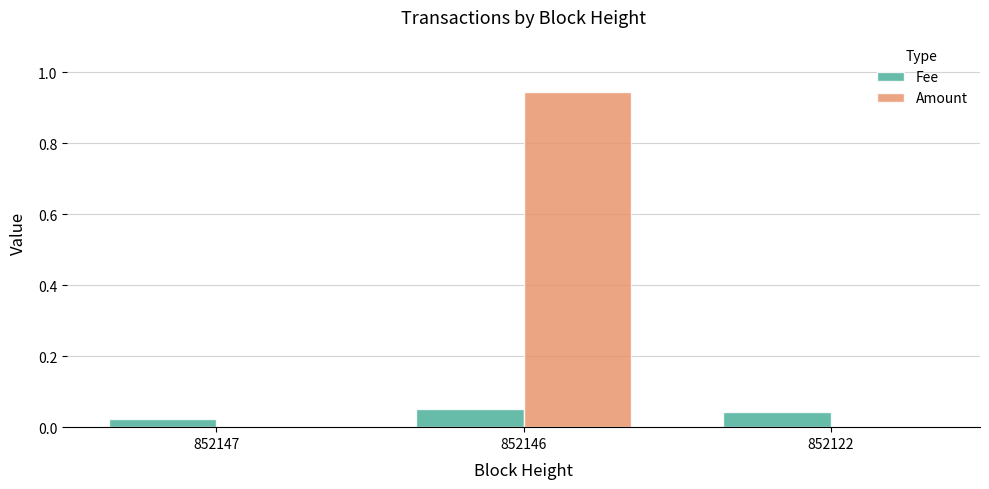

The Amount series shows 0.6 at 852122. True or false?

False